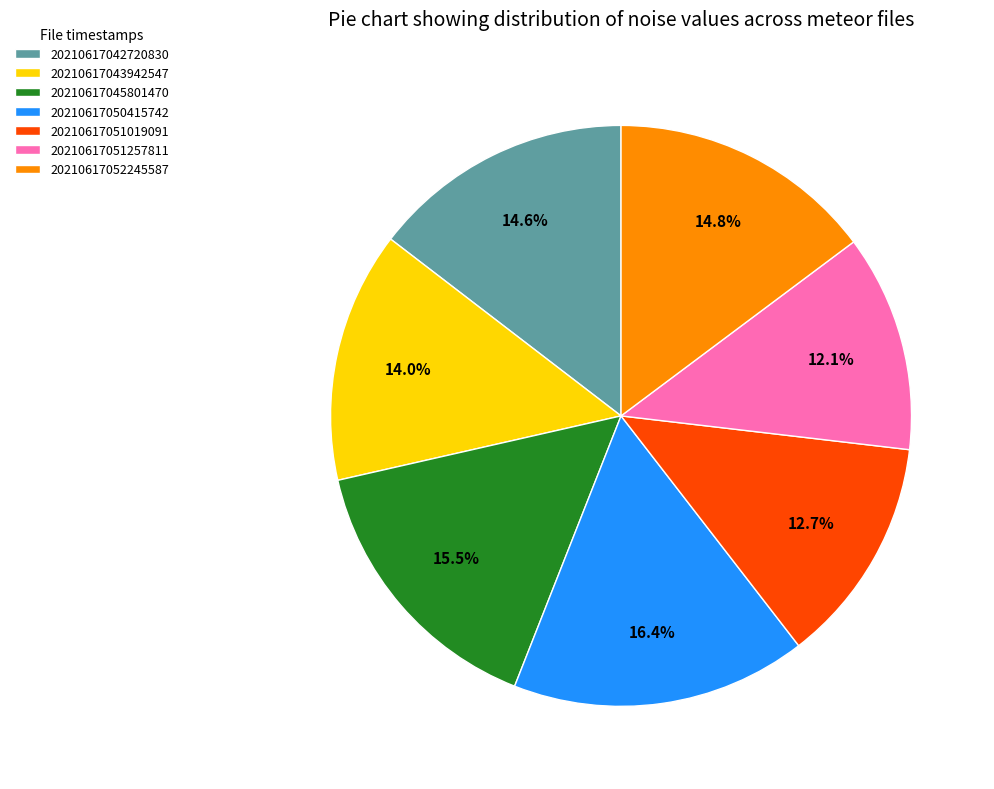

Is there any slice that represents more than half of the pie?

No